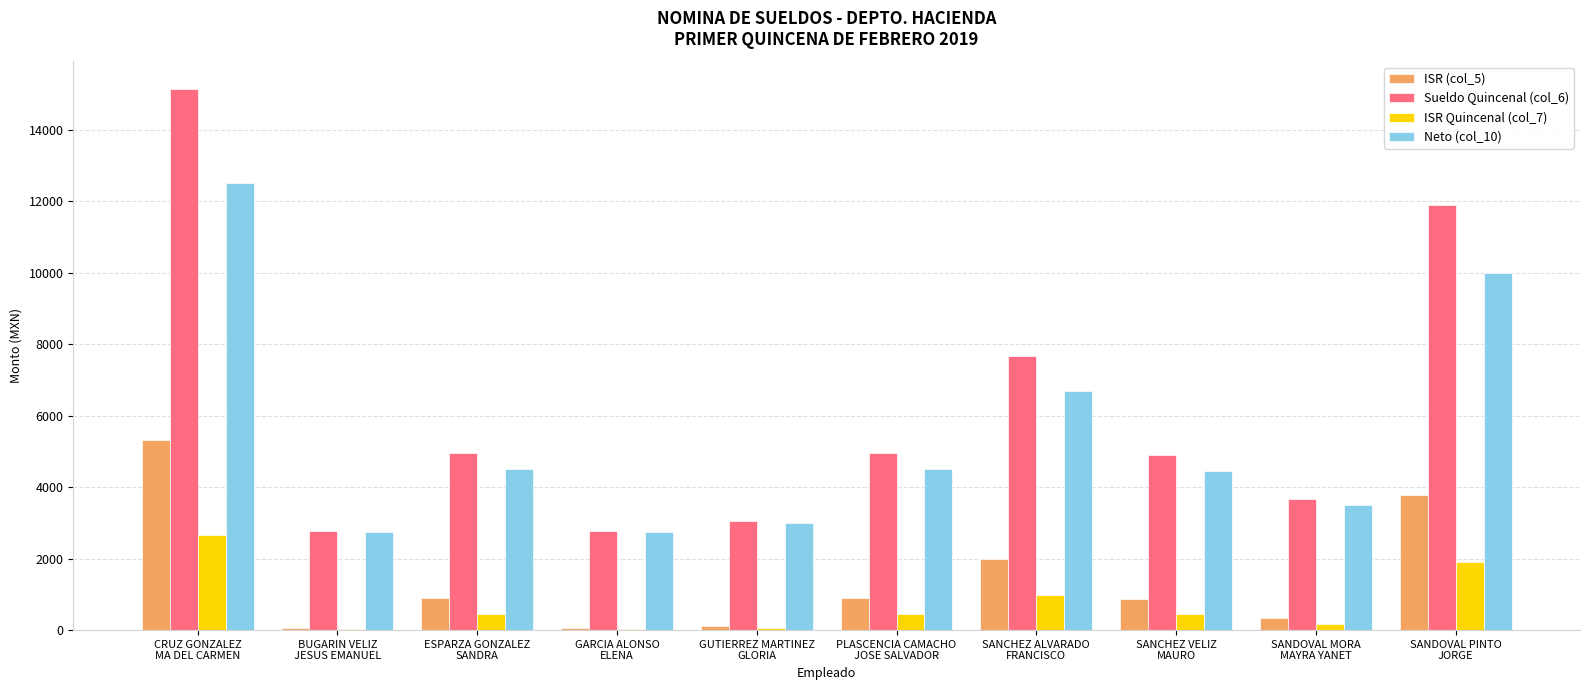

What is the sum of all ISR Quincenal (col_7) values?

7173.2